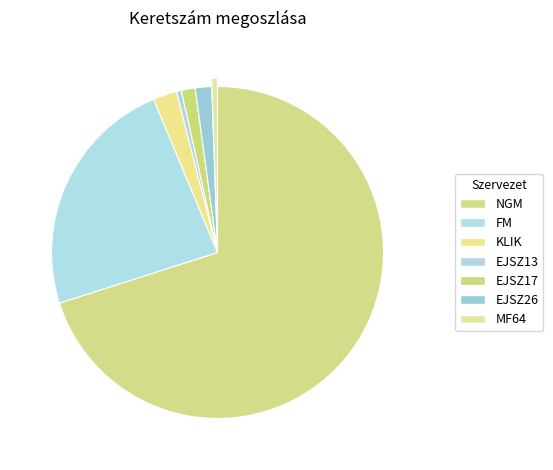

What is the ratio of the value at EJSZ17 to the value at KLIK?

0.6